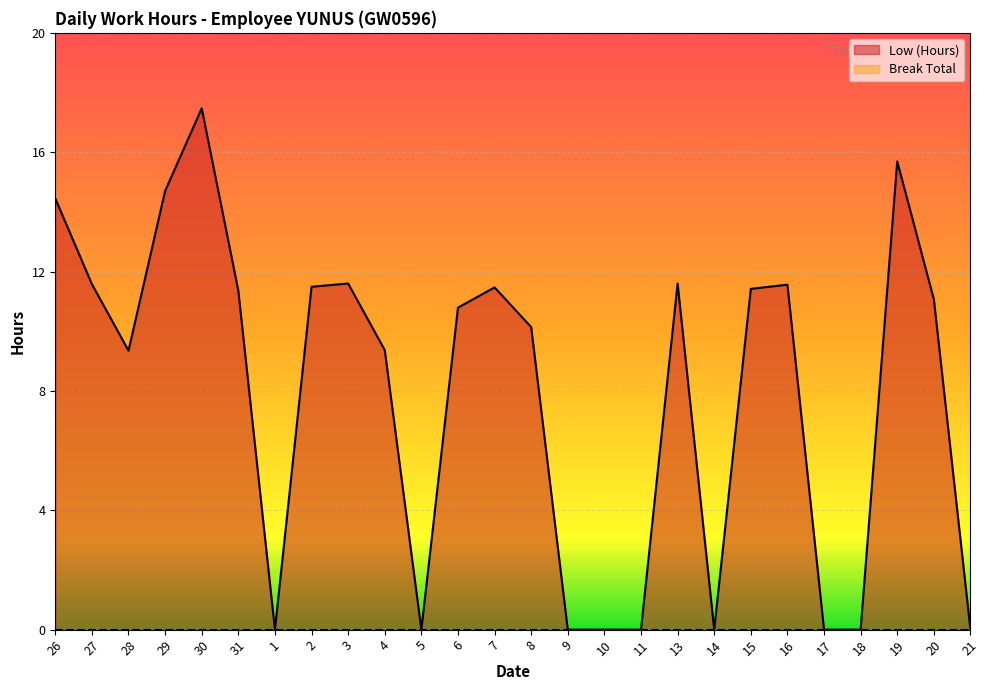

How many points are lower than both their immediate neighbors (excluding endpoints)?

4